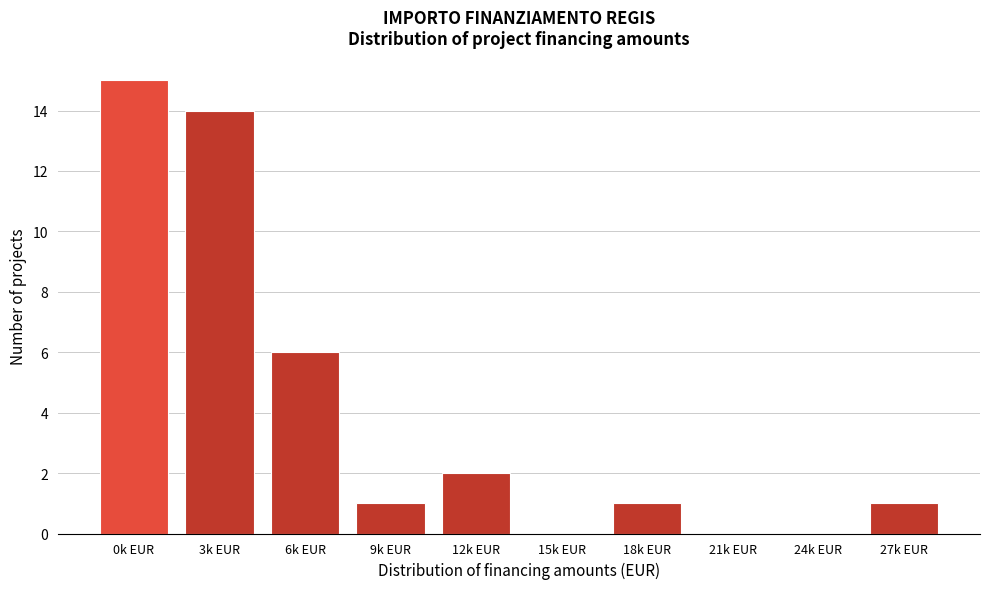

Reading left to right, list all the values displayed in this chart.

0k EUR=15	3k EUR=14	6k EUR=6	9k EUR=1	12k EUR=2	15k EUR=0	18k EUR=1	21k EUR=0	24k EUR=0	27k EUR=1